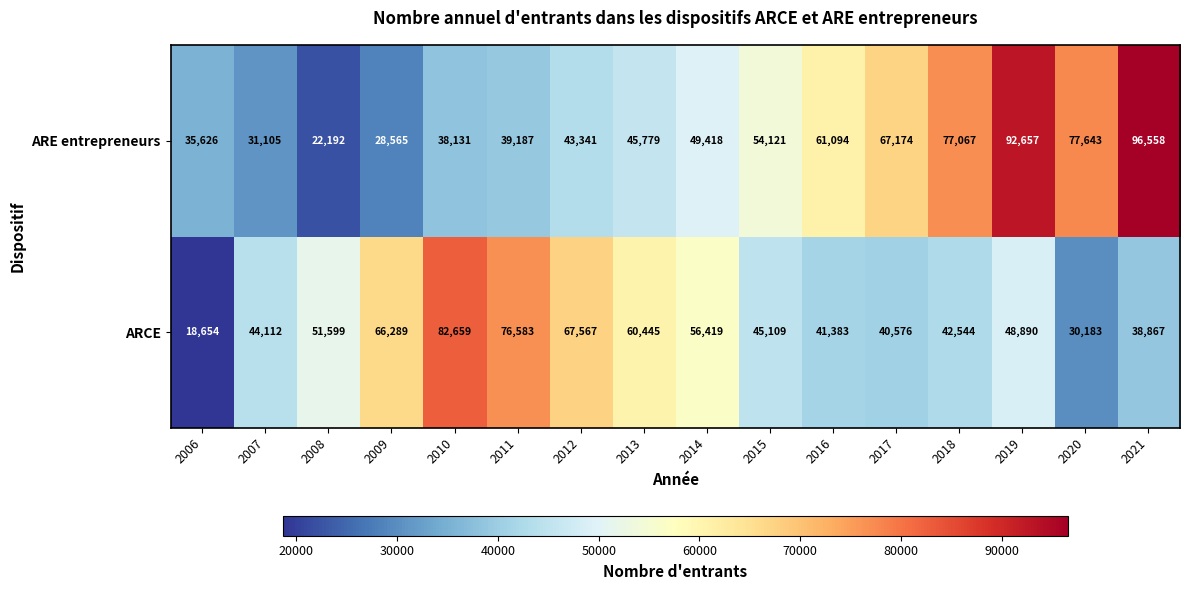

What is the minimum value for ARE entrepreneurs?

22192